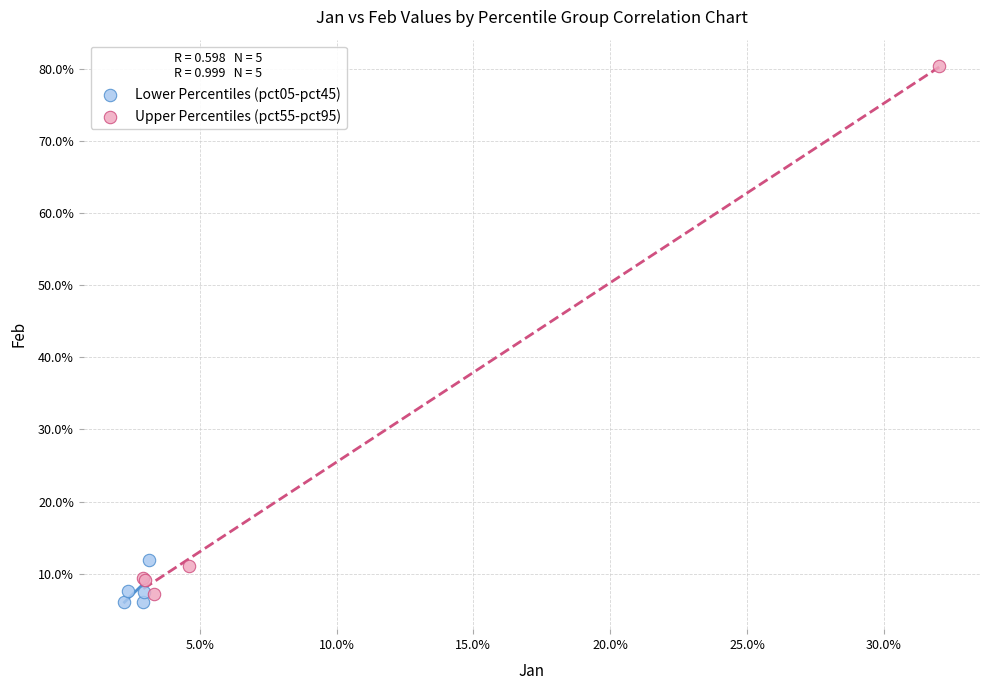

Which series contains the lowest Y value?

Lower Percentiles (pct05-pct45)